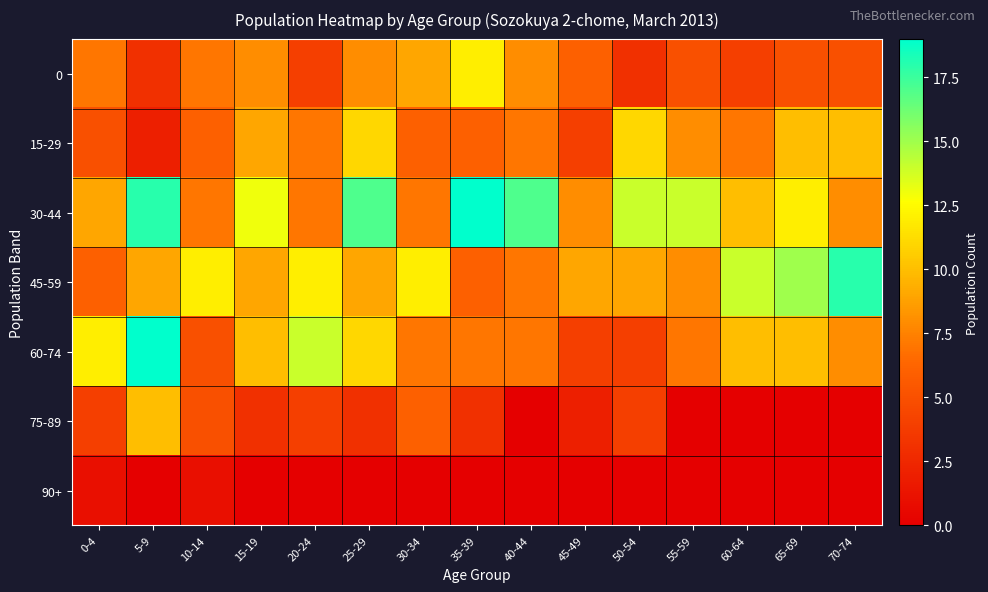

At how many categories does at least one series exceed 13?

10